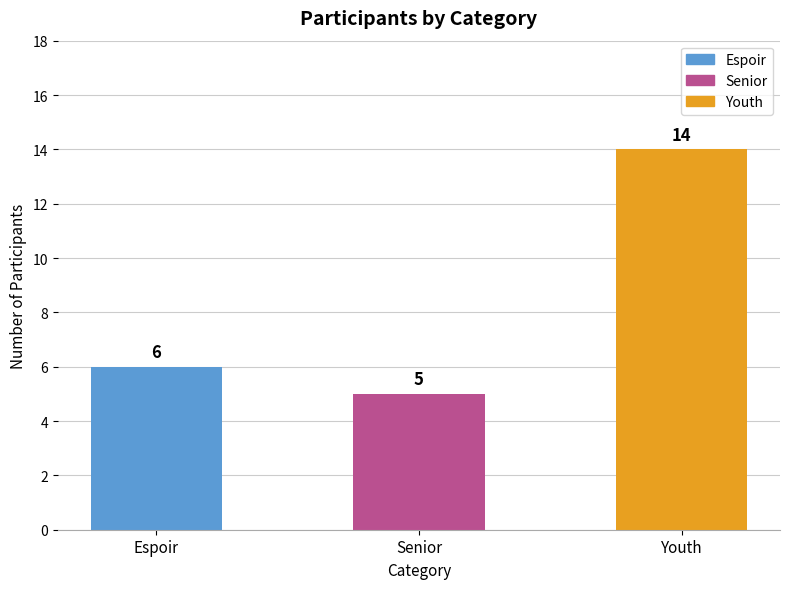

What is the value of the 3rd bar from the left?

14